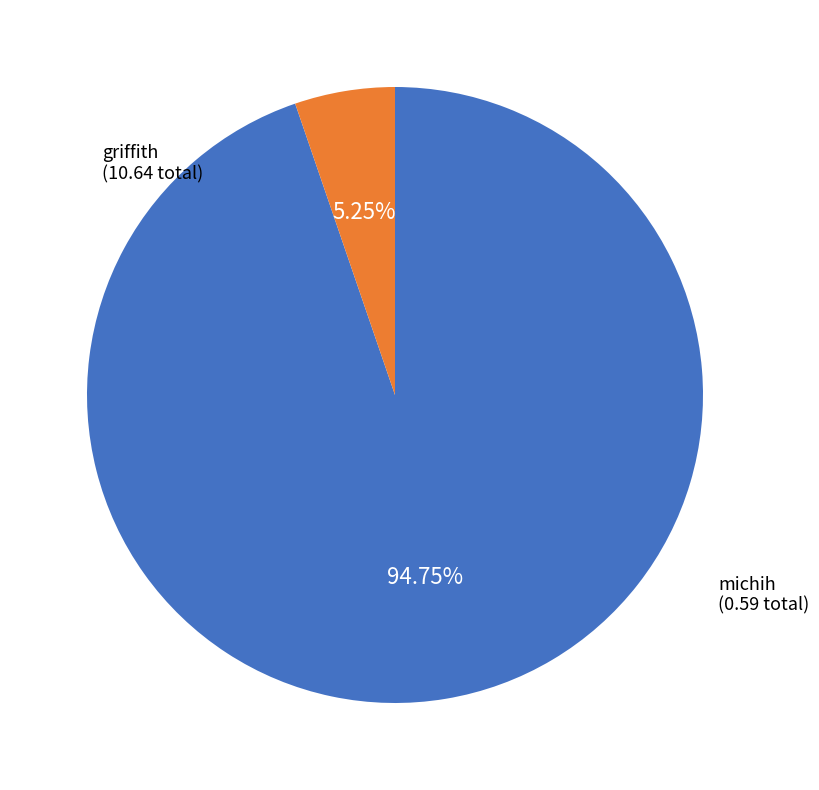

Is there a majority slice in this chart?

Yes